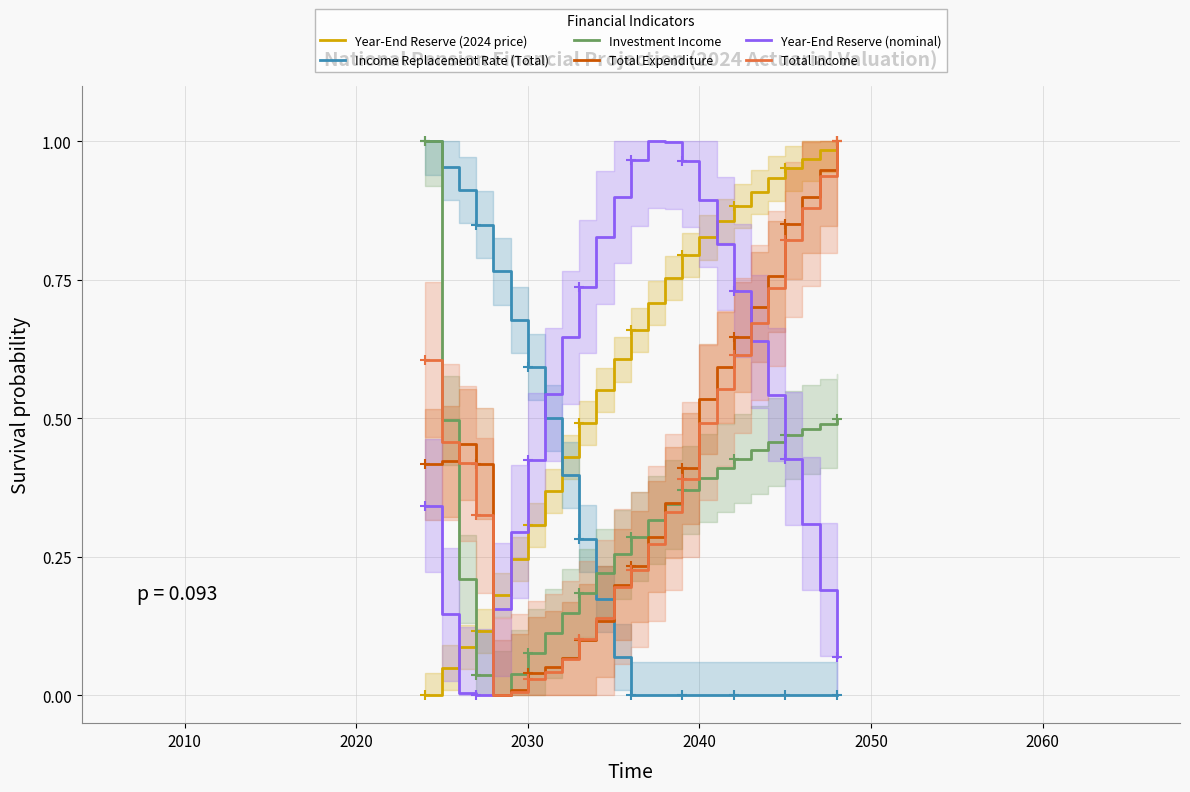

After their last crossing, which series has the higher values: Investment Income or Year-End Reserve (2024 price)?

Year-End Reserve (2024 price)